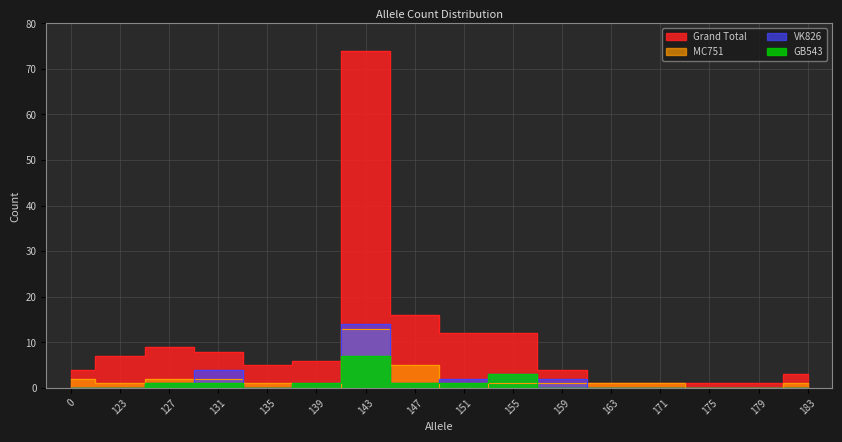

At 171, list the series in order from largest to smallest.

Grand Total, MC751, VK826, GB543